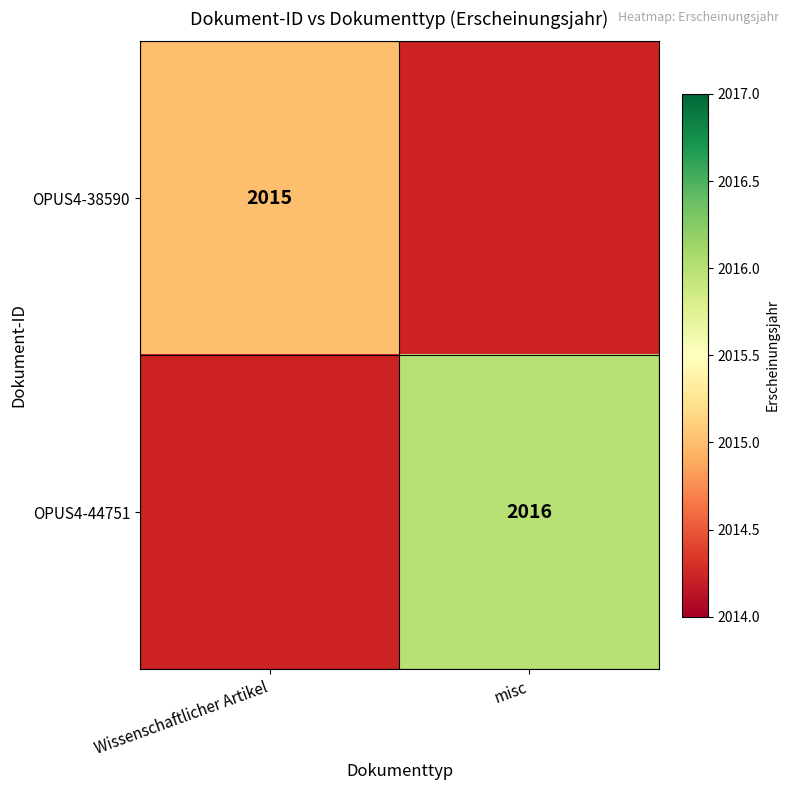

What is the minimum value shown in the chart?

2015.0